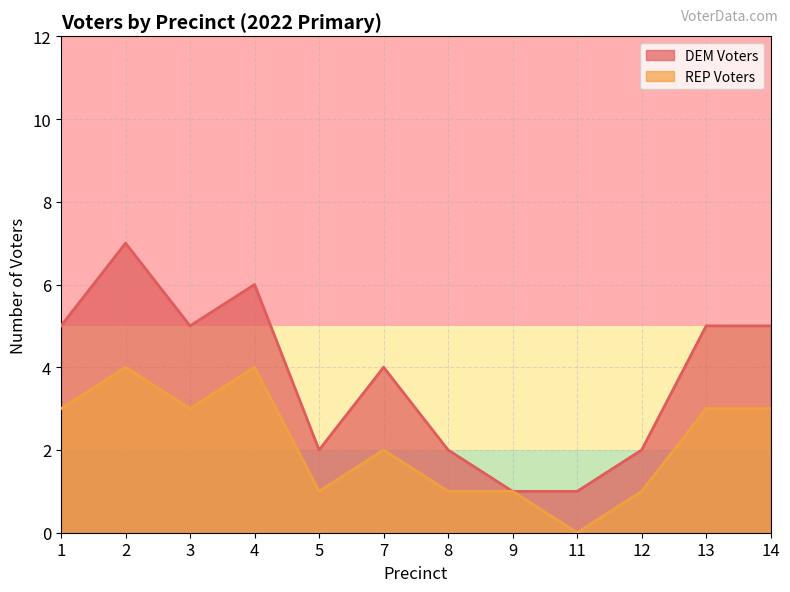

The value of DEM Voters at 9 is 1. True or false?

True